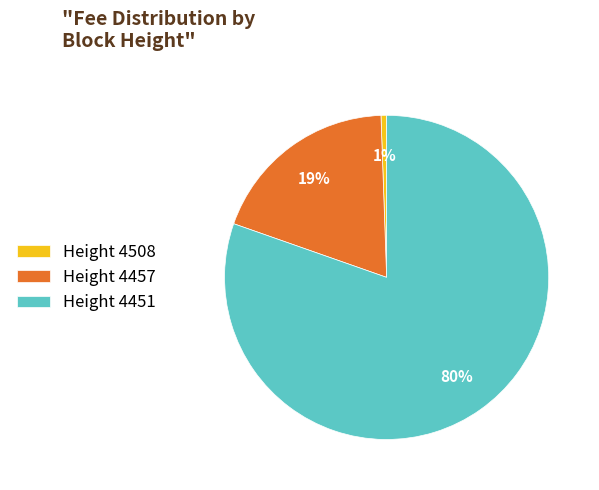

To the nearest percent, what portion does Height 4451 represent?

80%